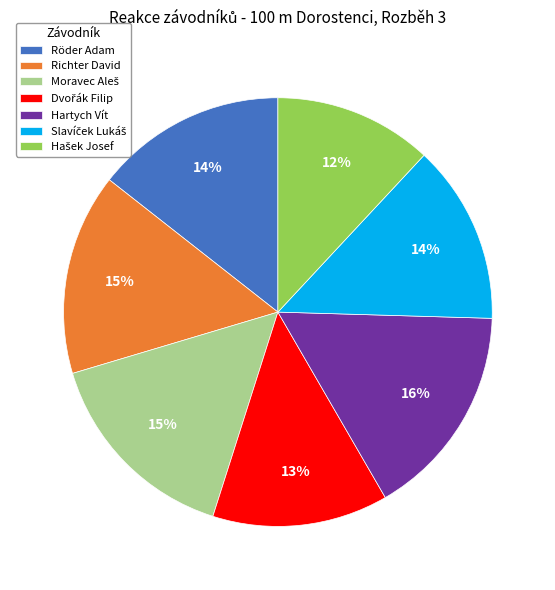

True or false: Richter David accounts for 22% of the total.

False